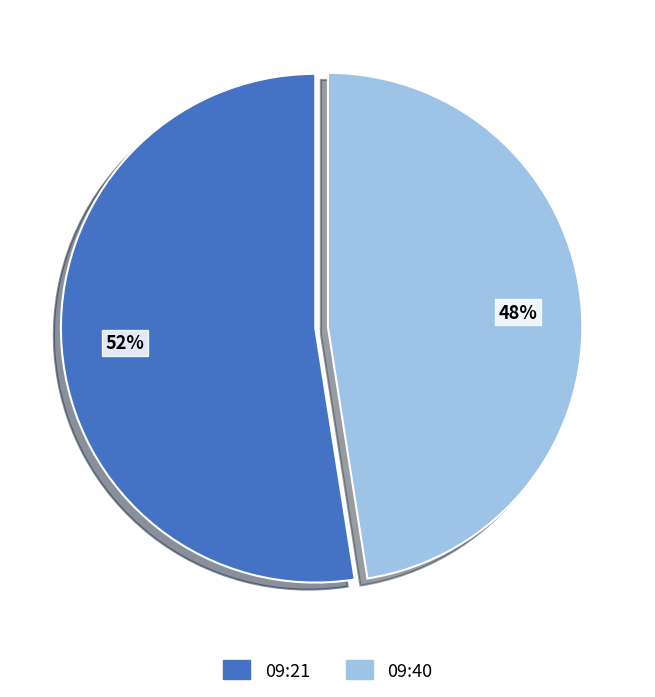

The 09:21 slice represents 62% of the pie. True or false?

False